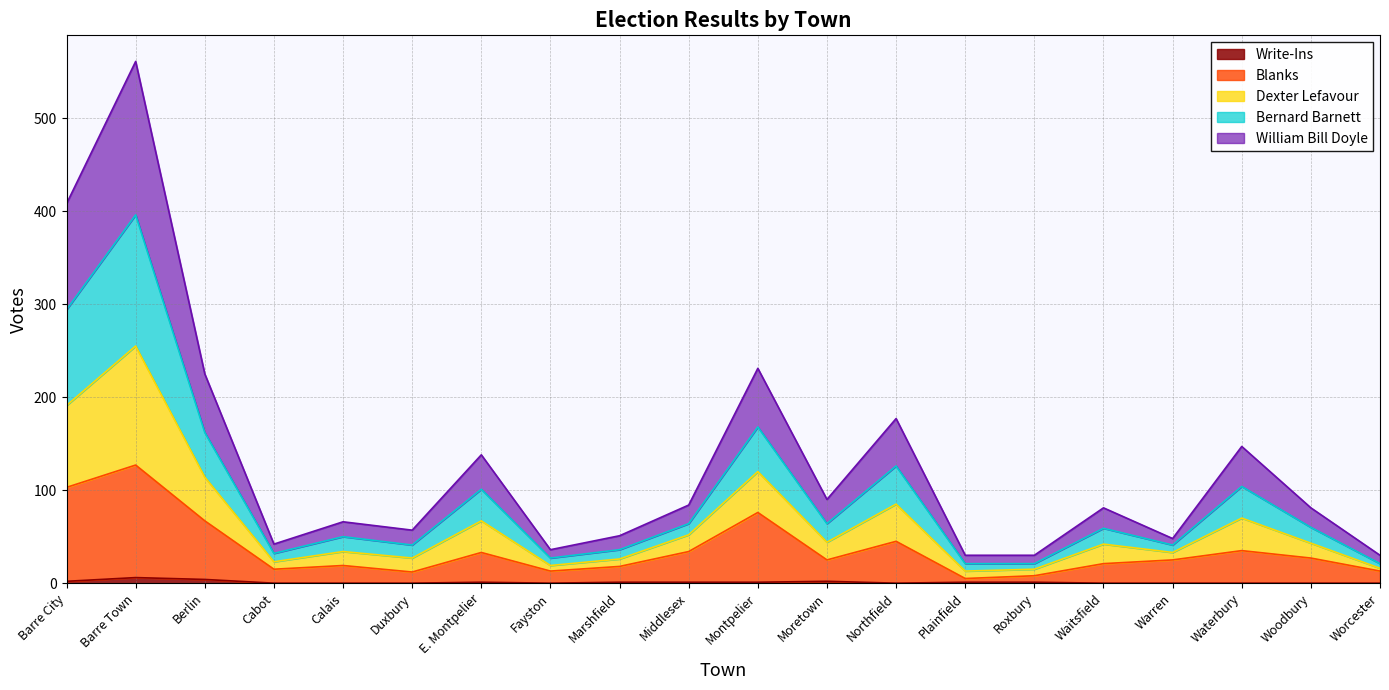

The value of Write-Ins at Fayston is 0. True or false?

True